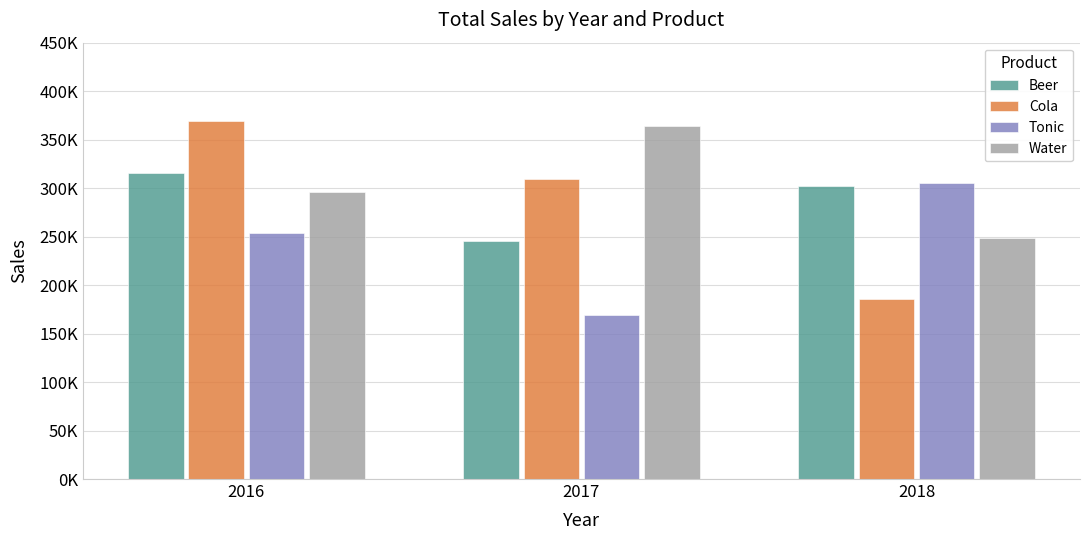

Which series has the widest spread of values?

Cola